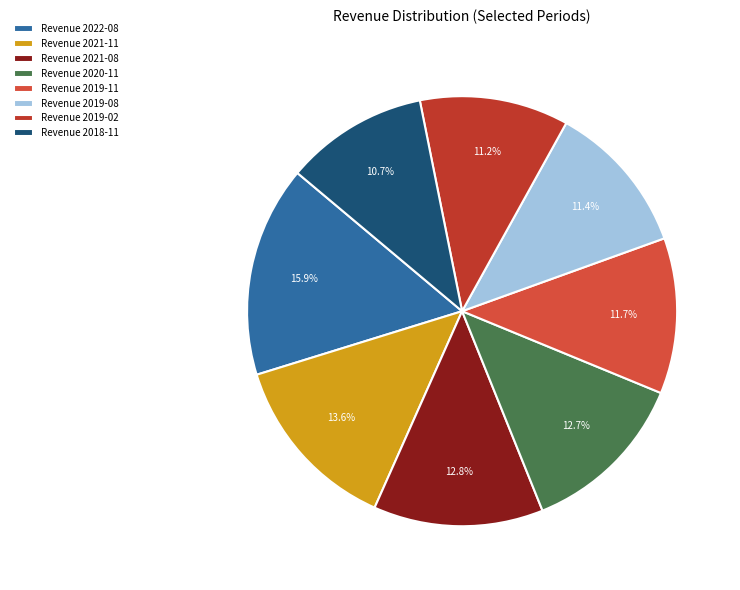

Is there a majority slice in this chart?

No